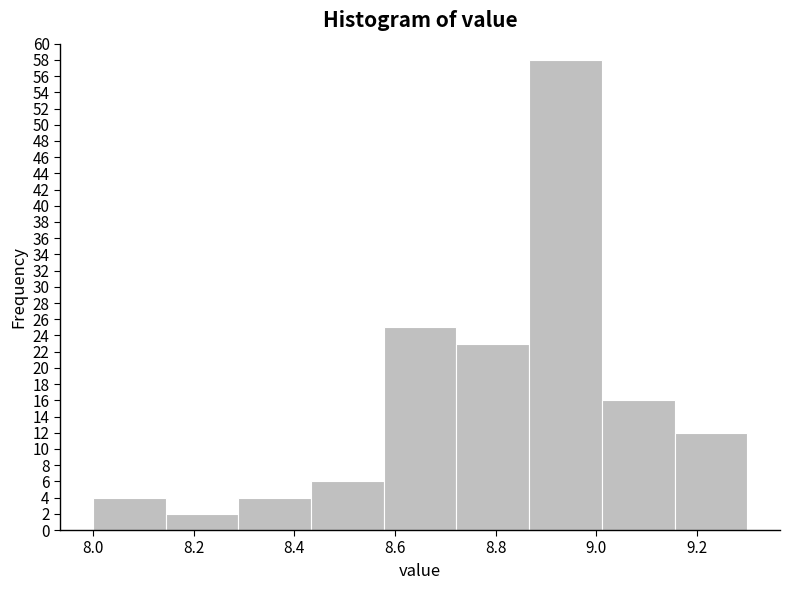

Reading left to right, transcribe this chart: for each bar, give the range it covers on the x-axis and its height. Neither the bar edges nor the heights are printed on the chart, so give them approximately, as read against the axes.

8.00 to 8.14: 4
8.14 to 8.28: 2
8.28 to 8.44: 4
8.44 to 8.58: 6
8.58 to 8.72: 25
8.72 to 8.86: 23
8.86 to 9.02: 58
9.02 to 9.16: 16
9.16 to 9.30: 12